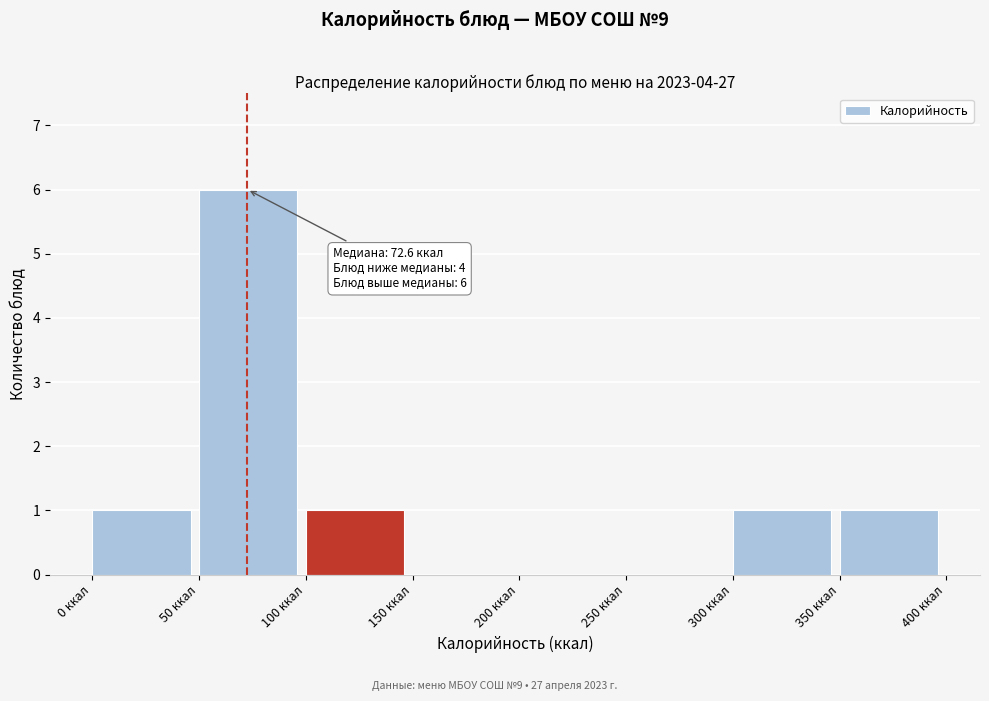

Over which range of the x-axis is the bar tallest?

50 to 100